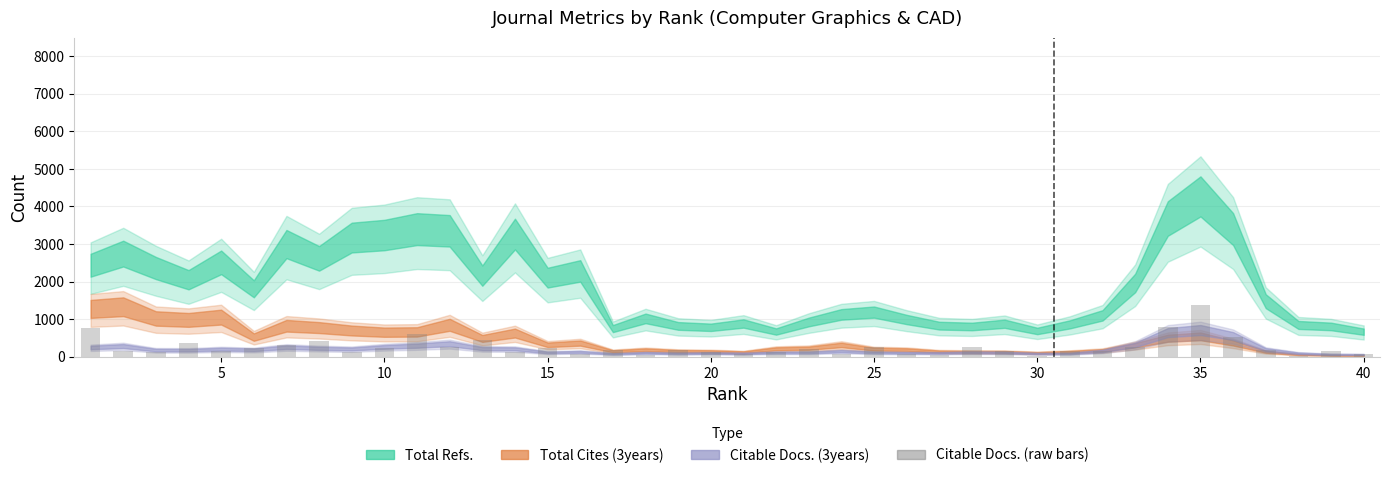

What is the sum of all values?

10197